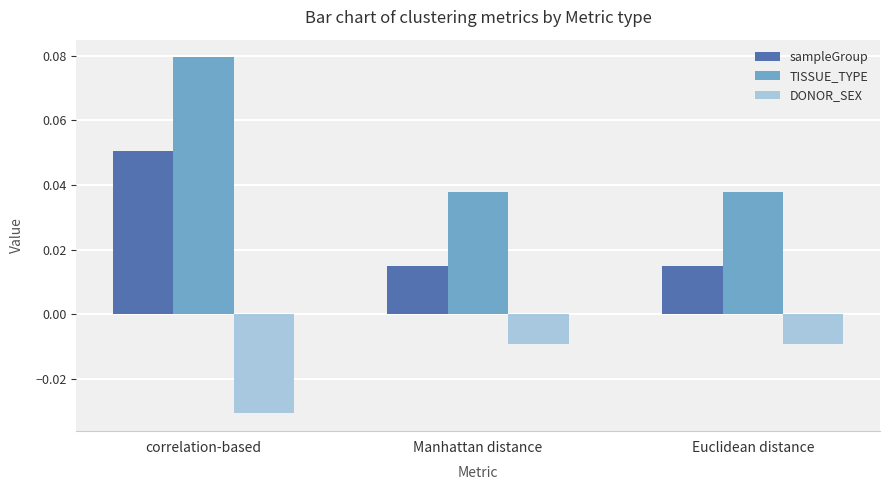

At how many categories does at least one series exceed 0?

3